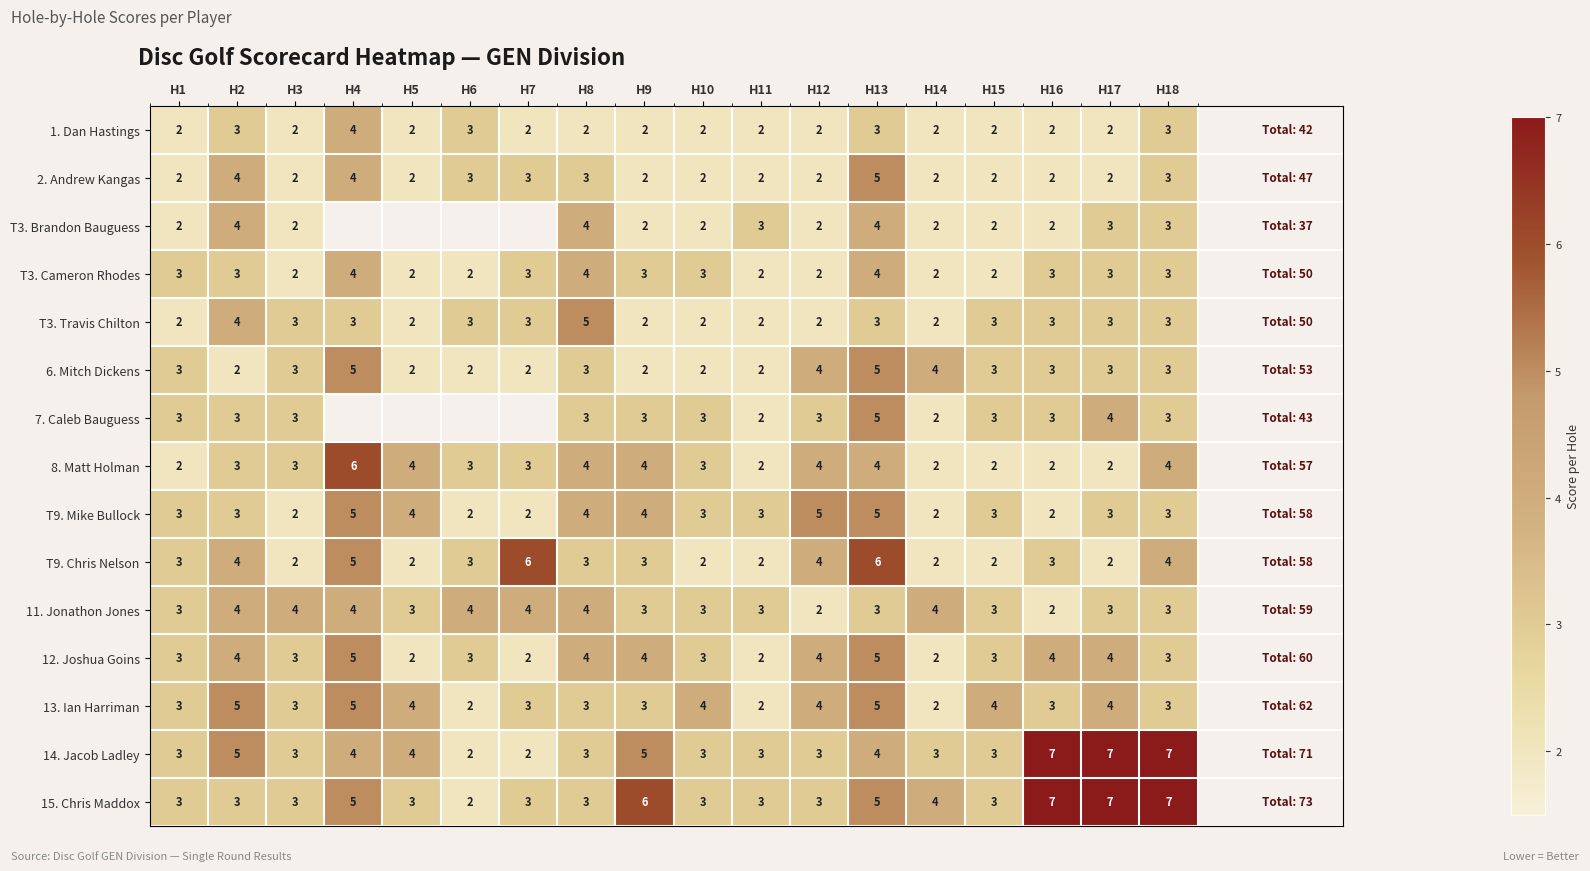

How many values in the T9. Chris Nelson series are below 3?

7